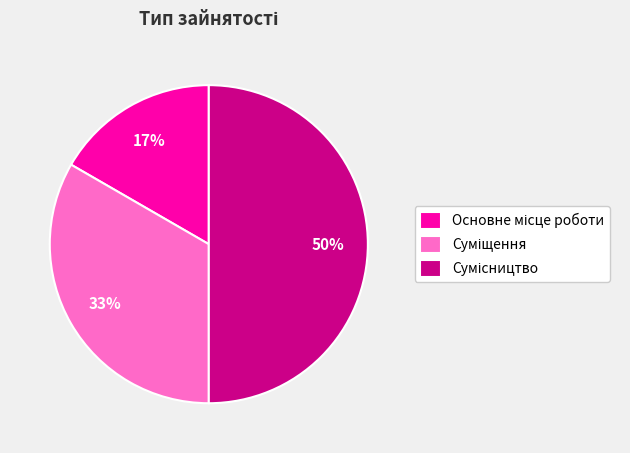

To the nearest percent, what is the average slice percentage?

33%